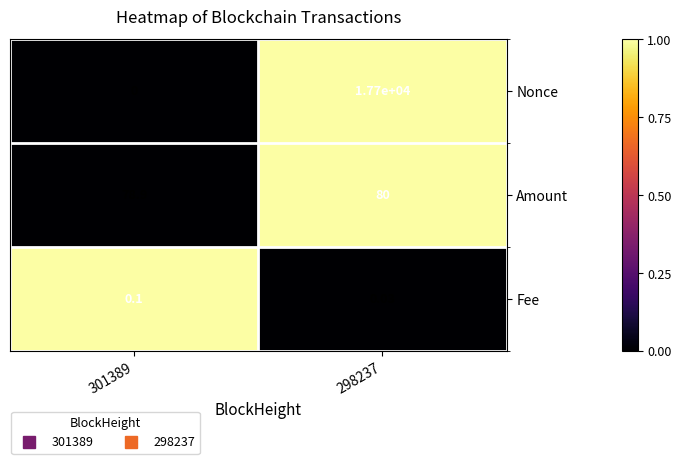

Count the number of data series in this chart.

3